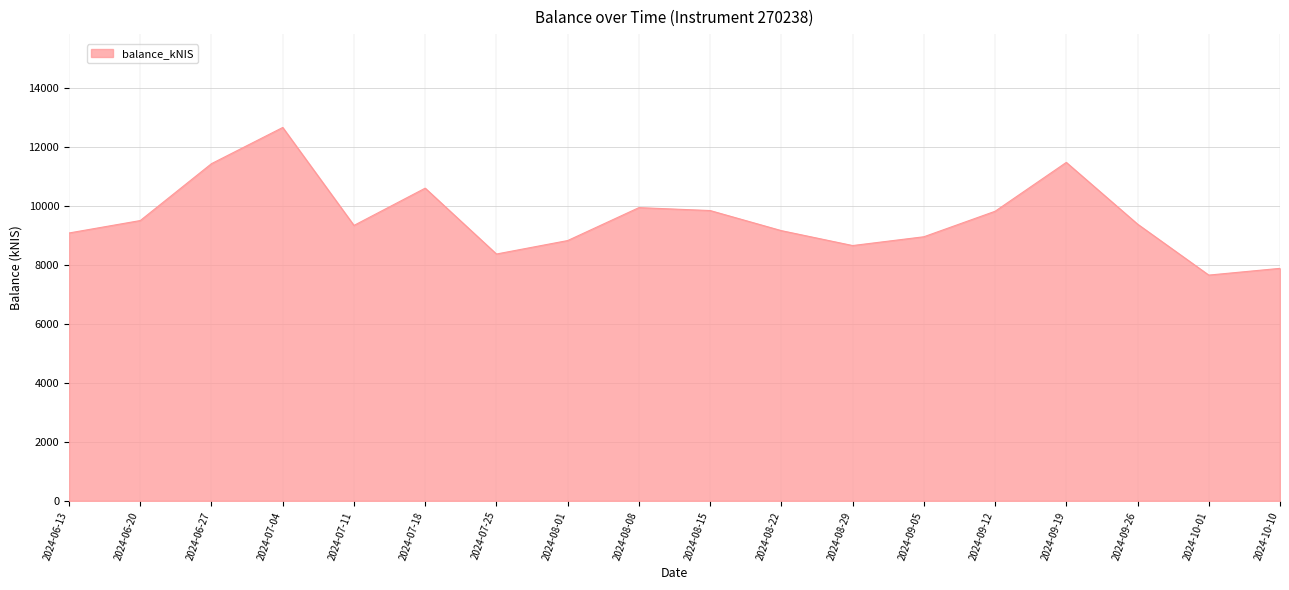

What is the change in value from 2024-06-27 to 2024-09-12?

-1616.4